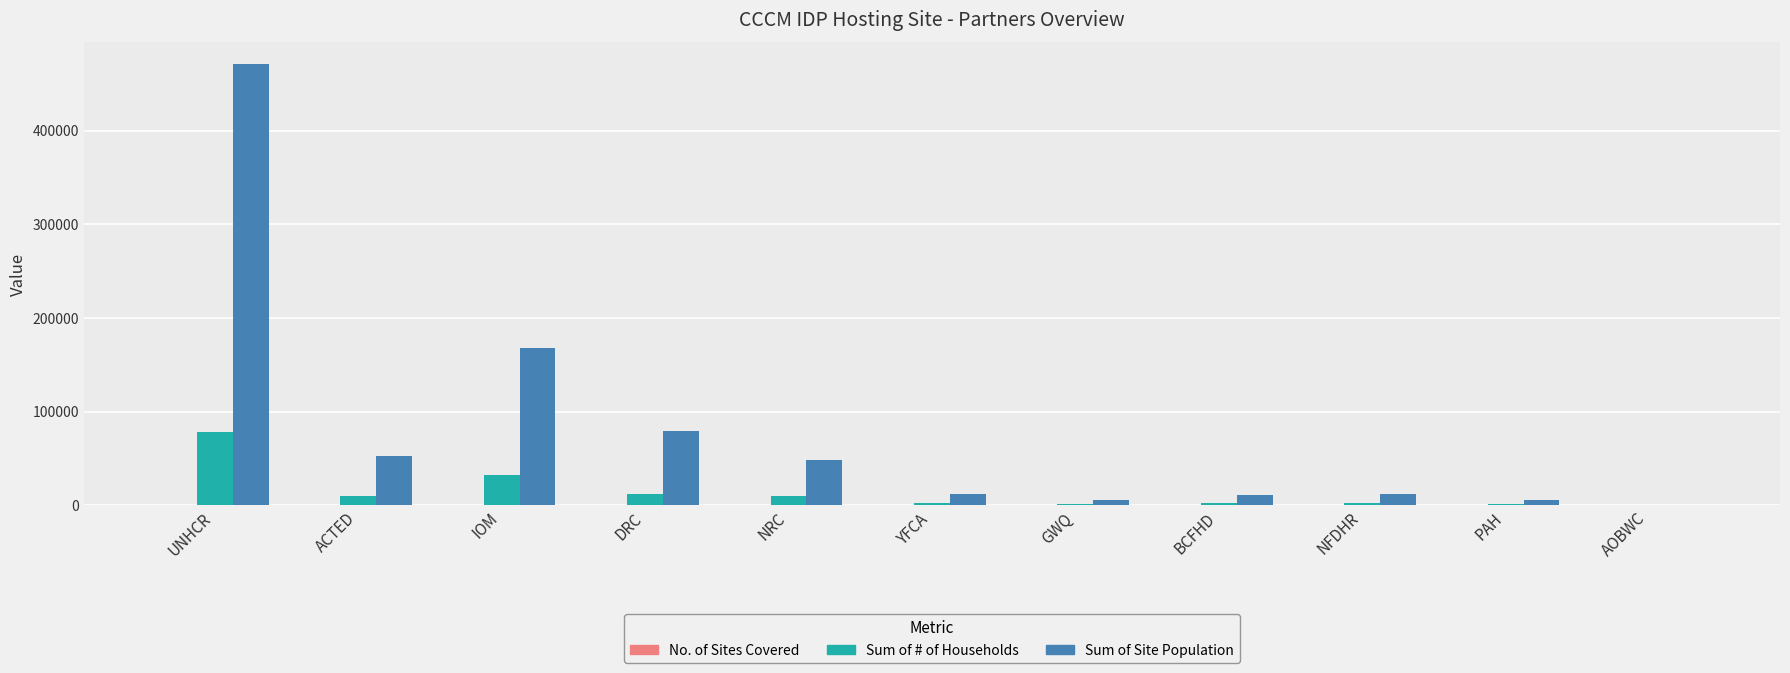

Is it true that Sum of # of Households equals 12086 at DRC?

True